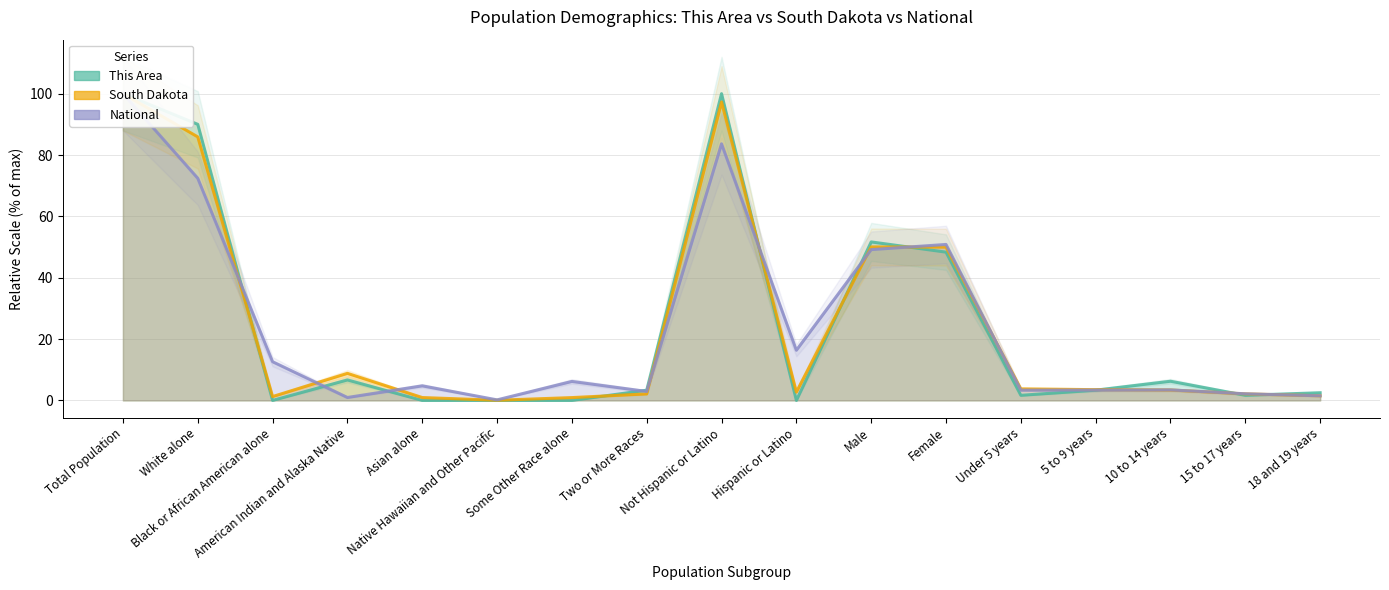

In South Dakota, how many points are higher than both neighbors (excluding endpoints)?

3